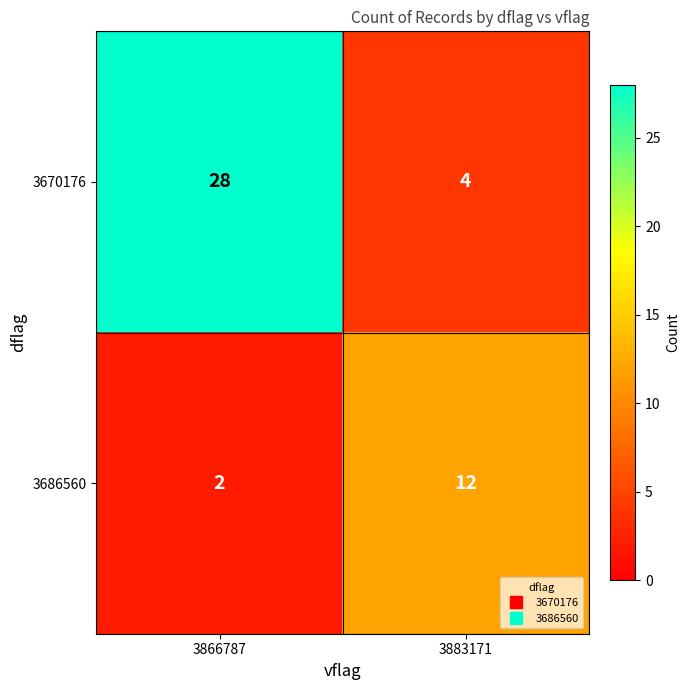

What is the difference between the 3670176 values at 3883171 and 3866787?

24